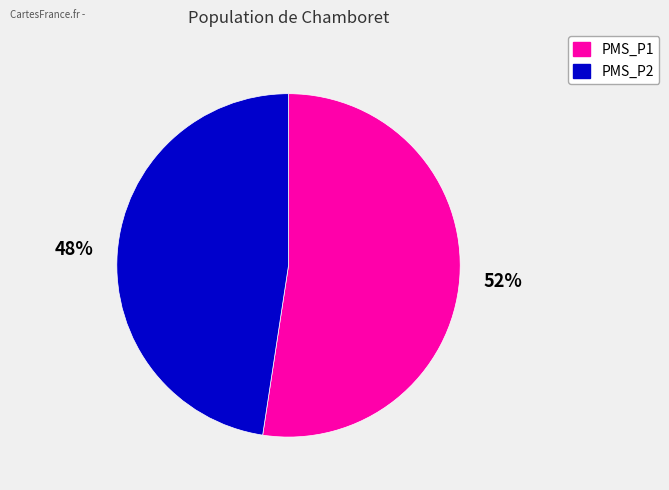

Is it true that PMS_P2 is 48% of the pie?

True